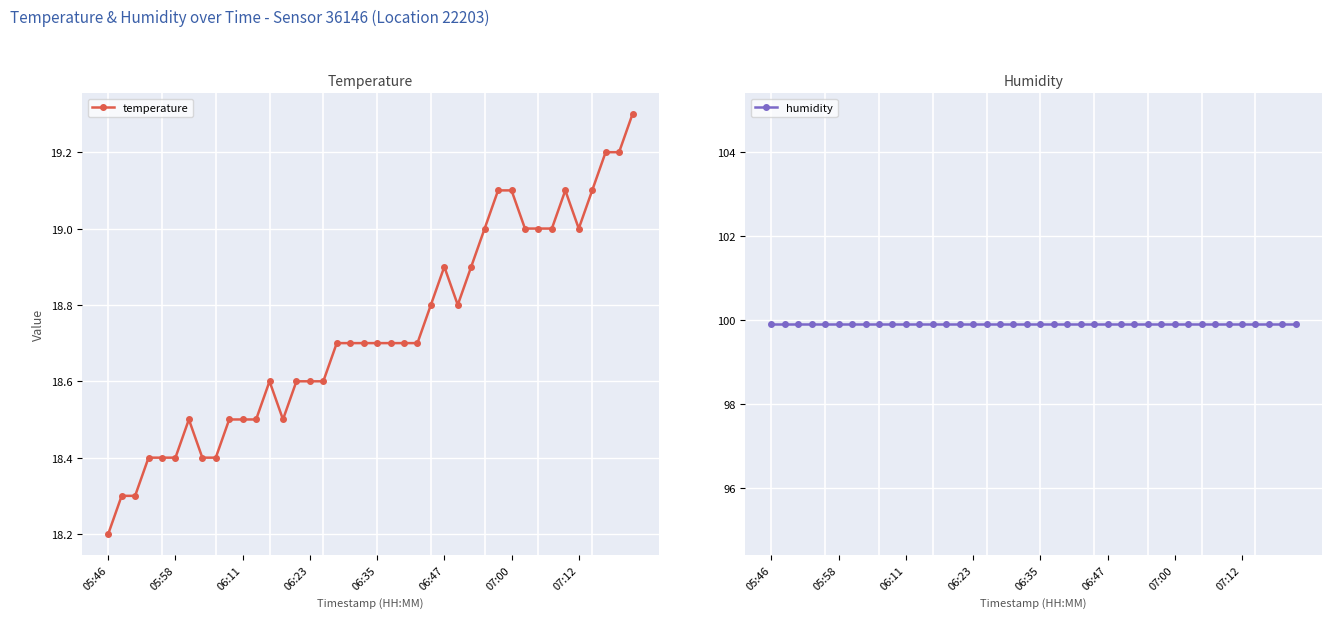

At which label is humidity closest to 99?

05:46